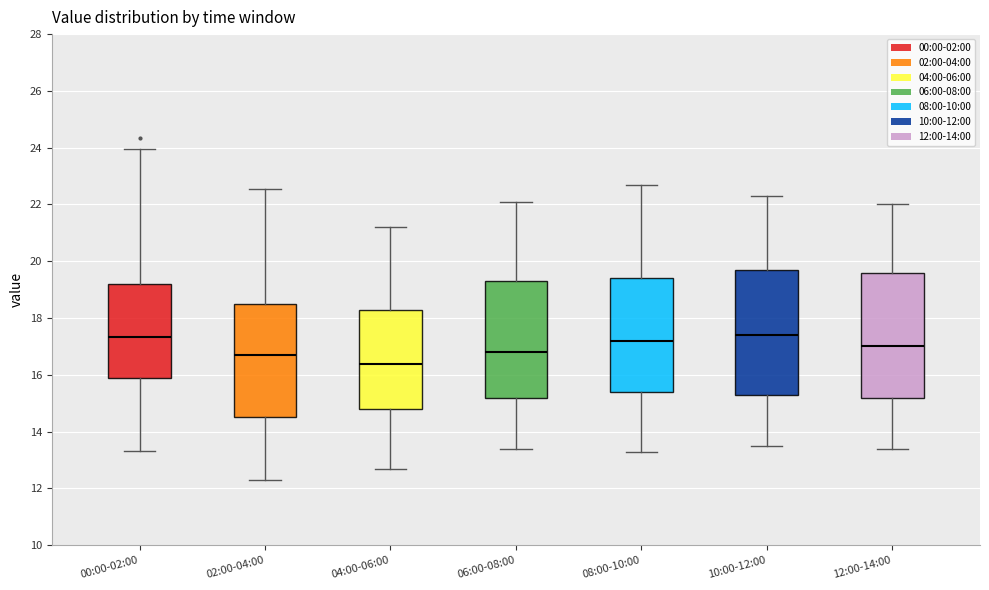

Where is the upper edge of the box for 08:00-10:00 on the y-axis? The values are not printed on the chart, so give them approximately, as read against the axis.

19.4